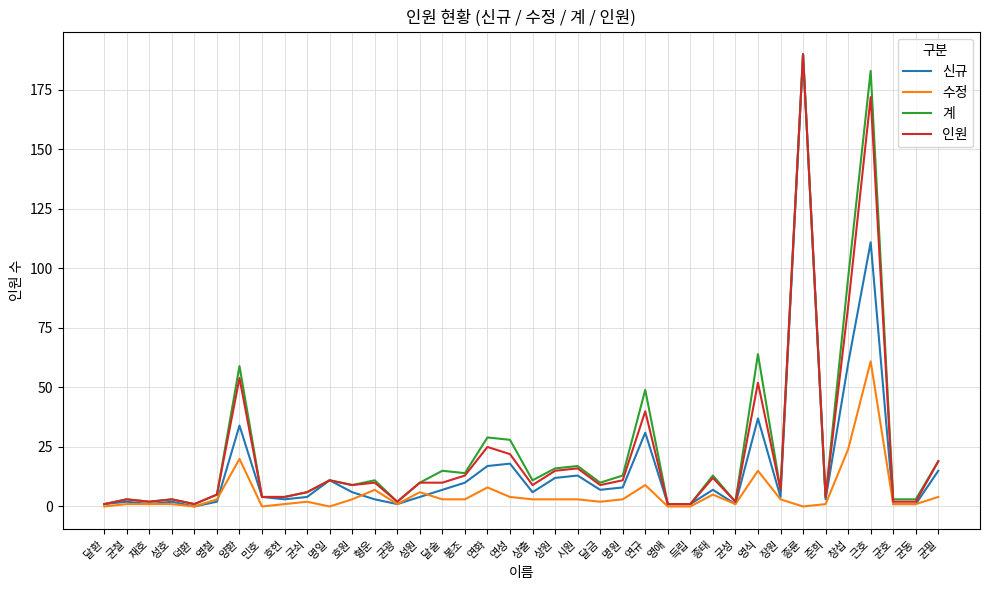

The value of 인원 at 민호 is 4. True or false?

True